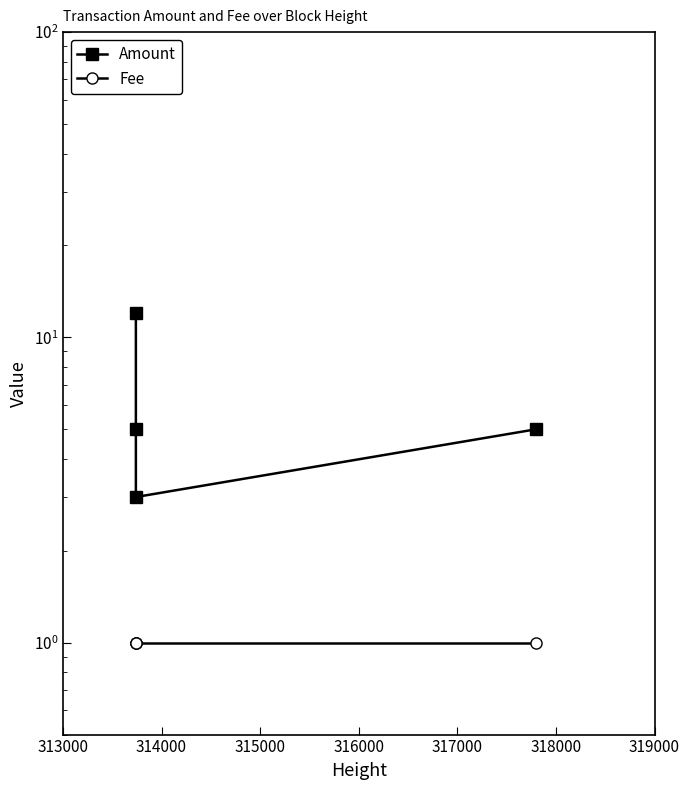

At how many categories does at least one series exceed 10?

1